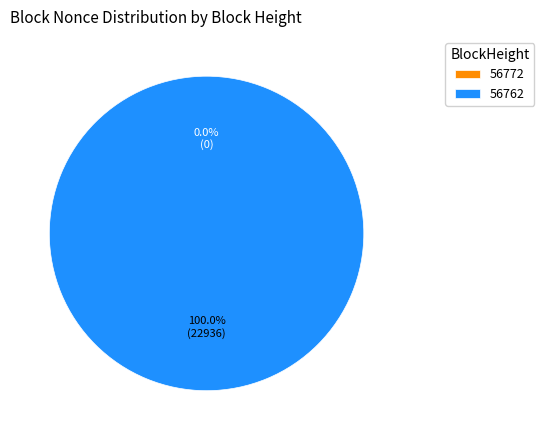

Between 56762 and 56772, which is larger?

56762